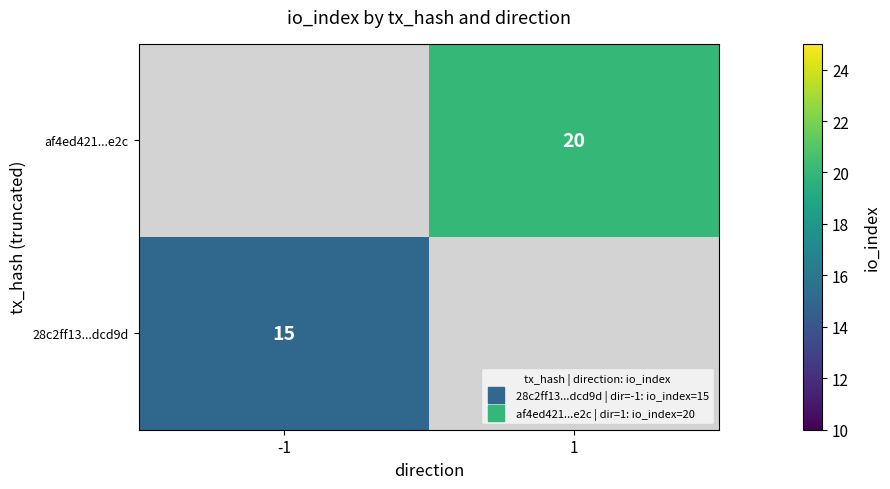

What is the minimum value shown in the chart?

15.0